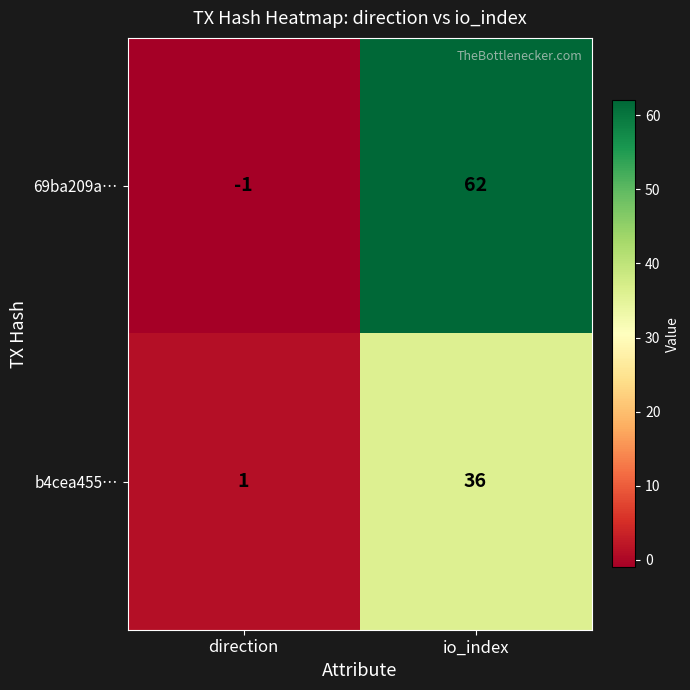

What is the spread (max minus min) of values at io_index?

26